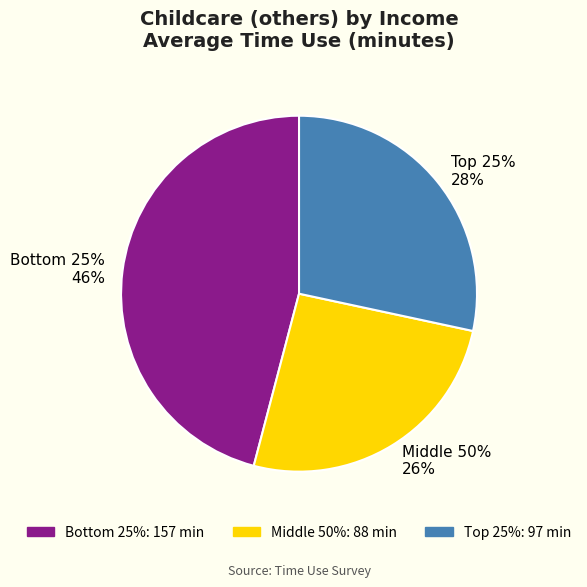

Count the number of slices in the pie.

3